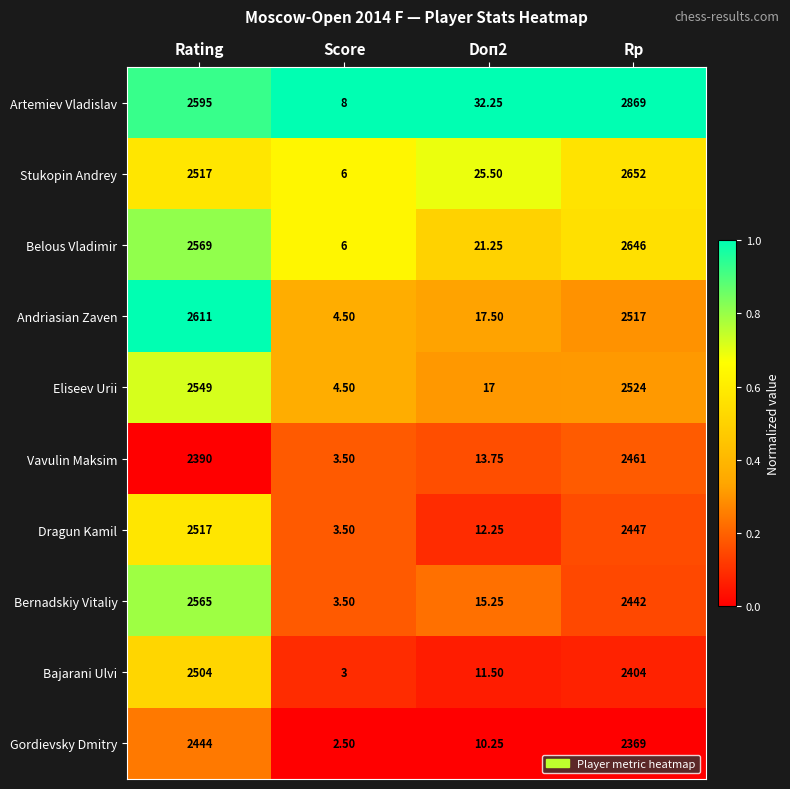

Which category has the lowest value in the Eliseev Urii series?

Score